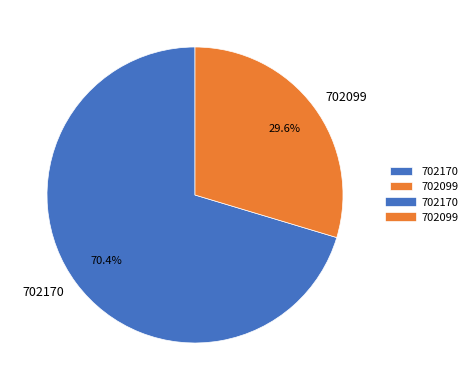

What is the largest slice in the pie chart?

702170